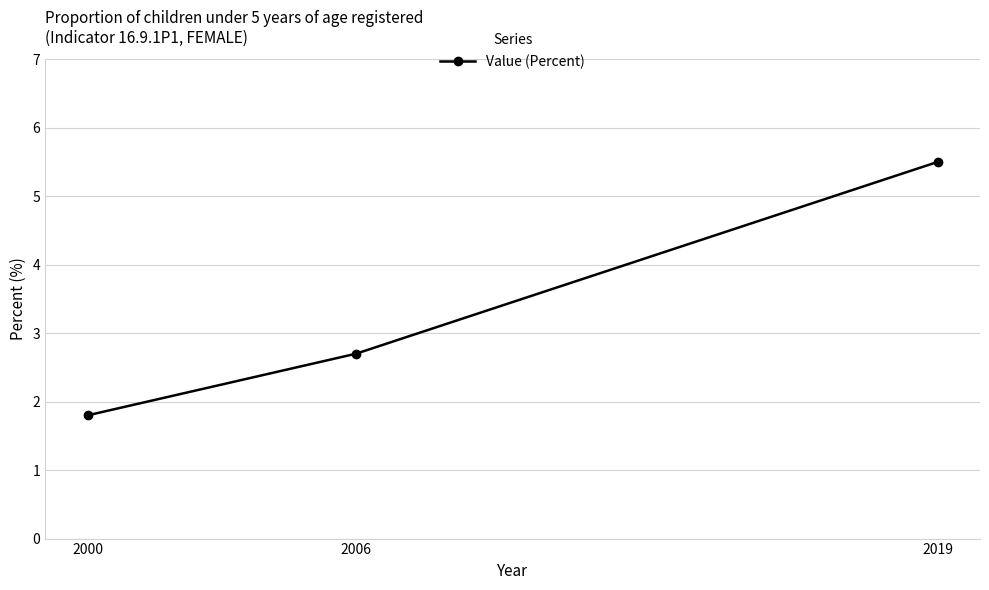

Which category has the lowest value across all series?

2000